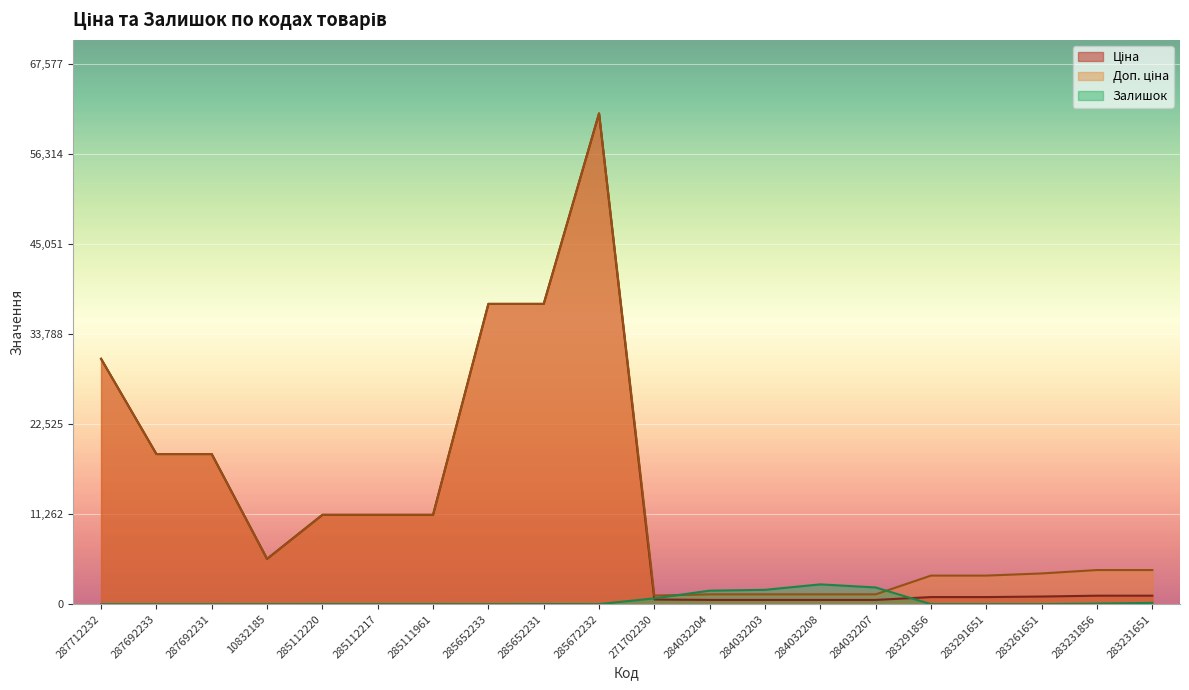

How many times do Залишок and Ціна cross each other?

2